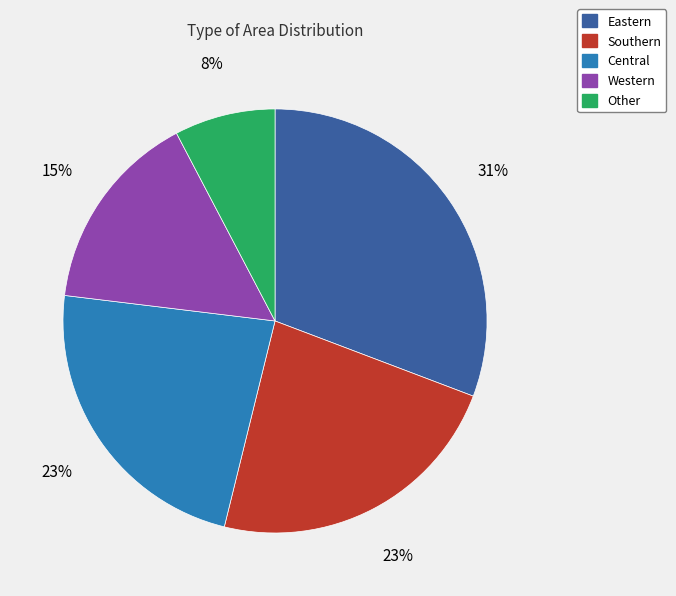

How many slices are in this pie chart?

5